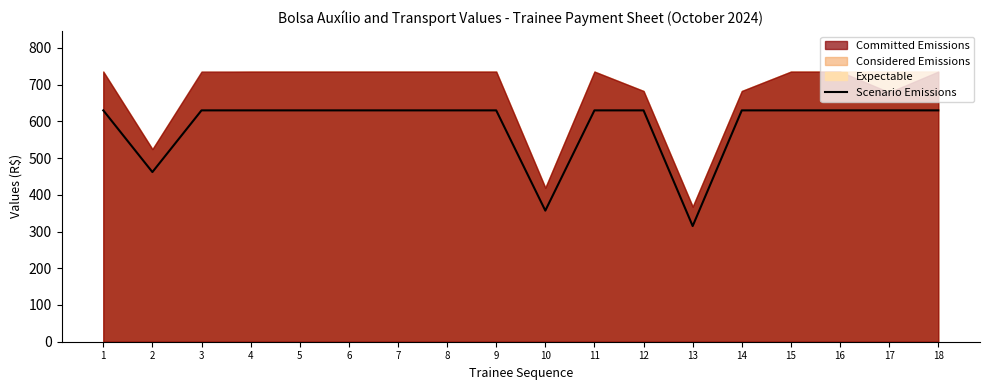

What is the lowest value of the Scenario Emissions series?

315